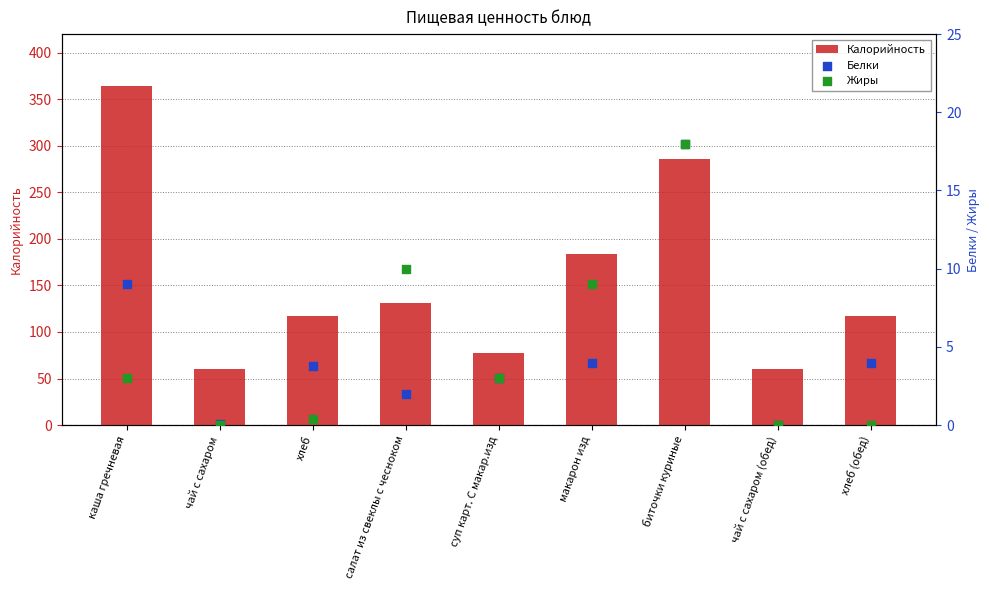

At which category is the sum across all series the highest?

каша гречневая